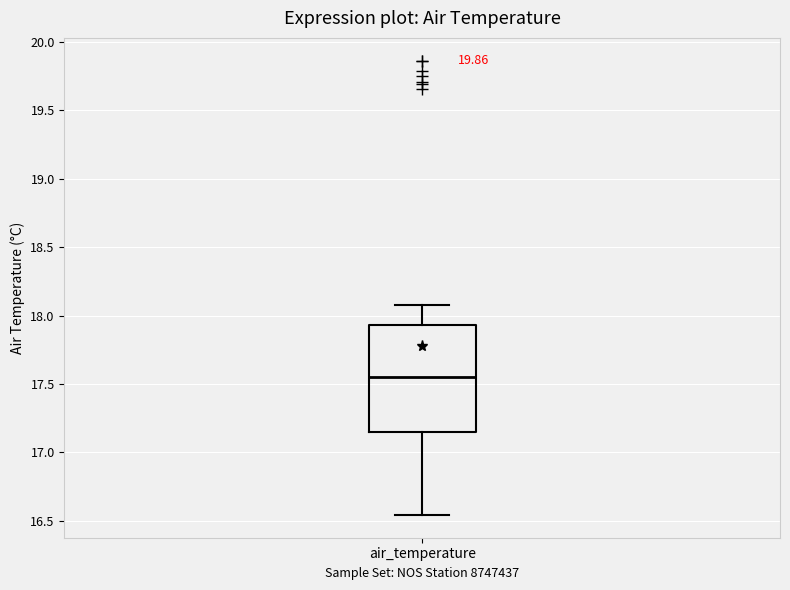

Where does the median line of the box for air_temperature sit on the y-axis? The values are not printed on the chart, so give them approximately, as read against the axis.

17.55